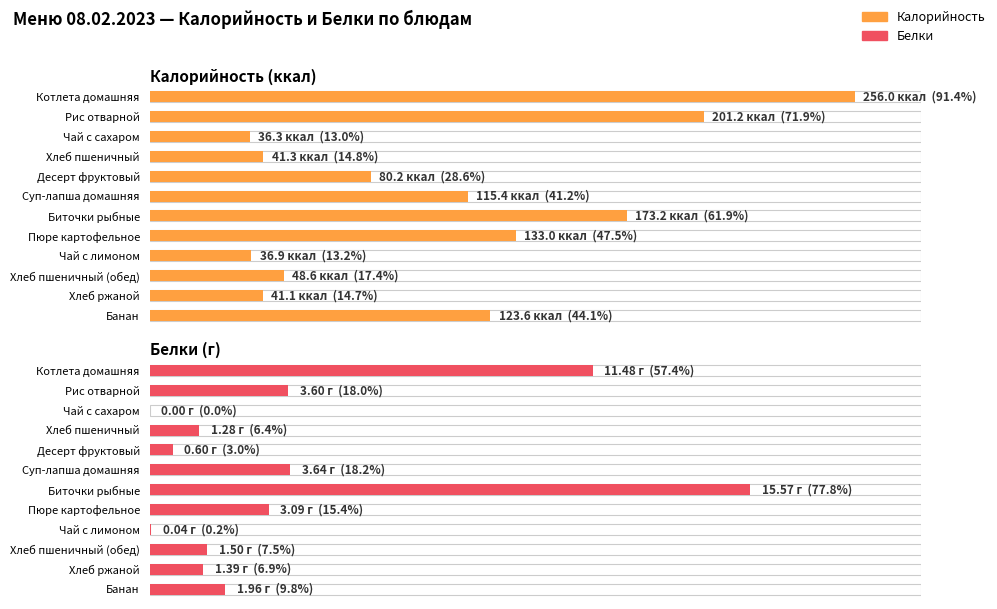

What is the average value of the Калорийность series?

107.2